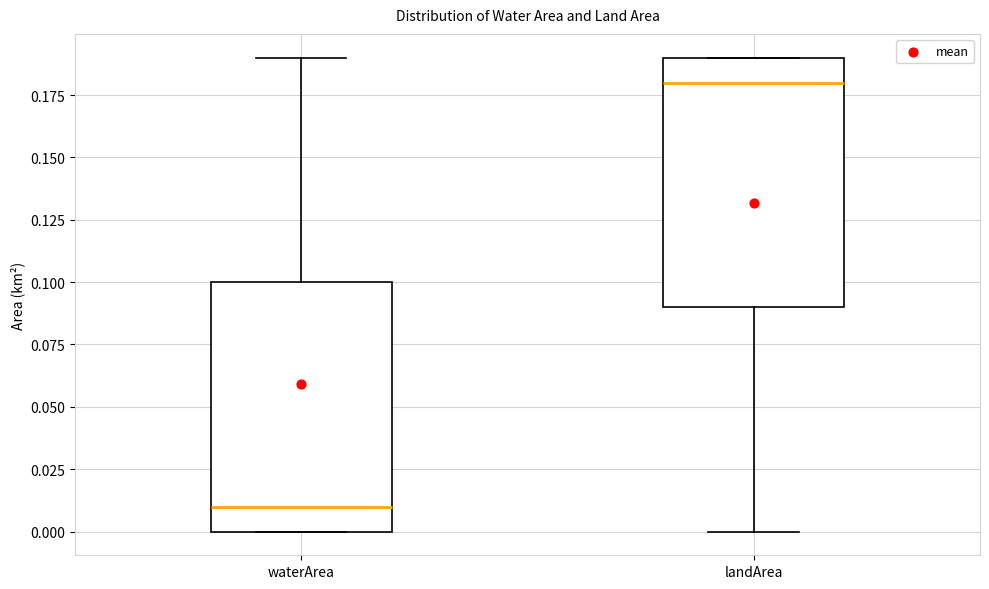

Which box's median line is the lowest?

waterArea